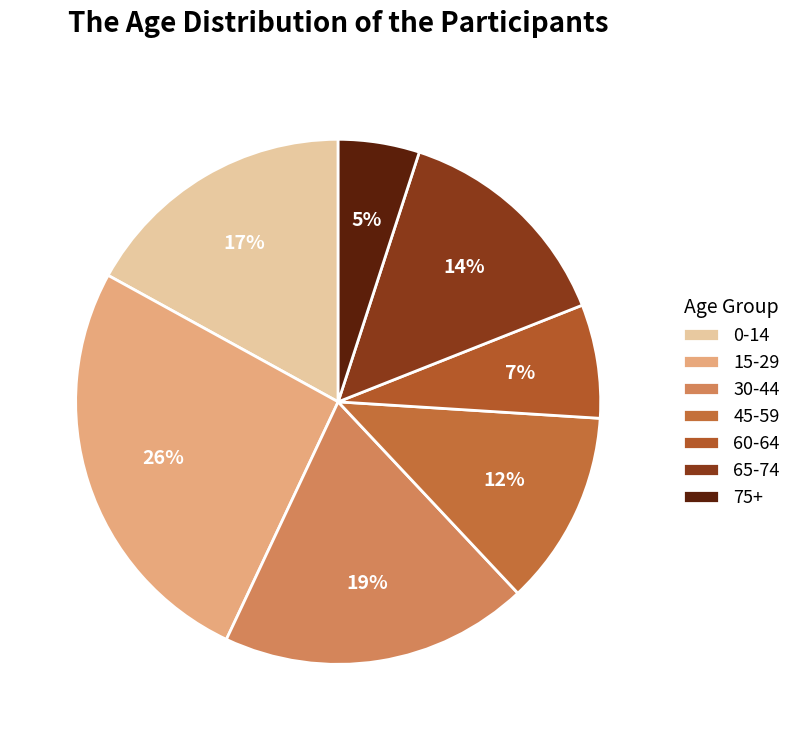

Which has a higher value, 60-64 or 75+?

60-64